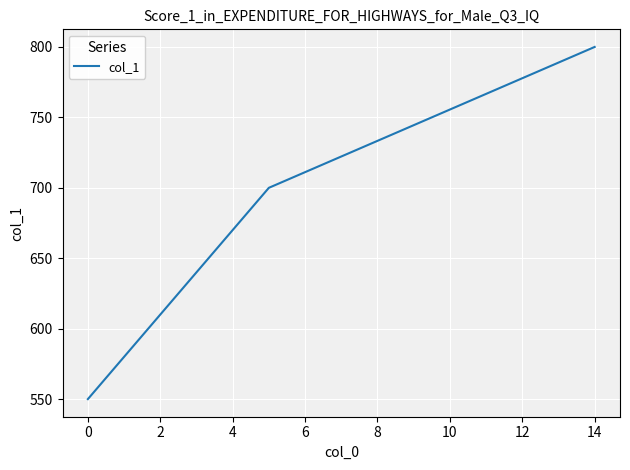

What is the smallest value displayed?

550